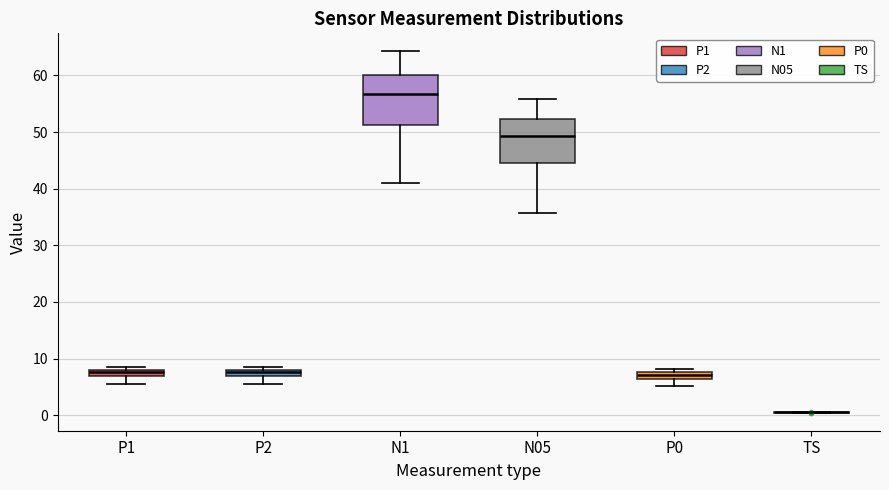

Where does the lower whisker of the box for N1 end on the y-axis? The values are not printed on the chart, so give them approximately, as read against the axis.

41